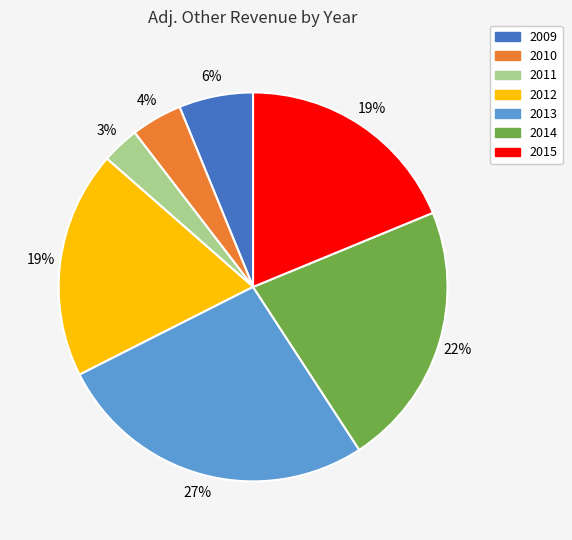

What percentage is the 2011 slice, to the nearest percent?

3%